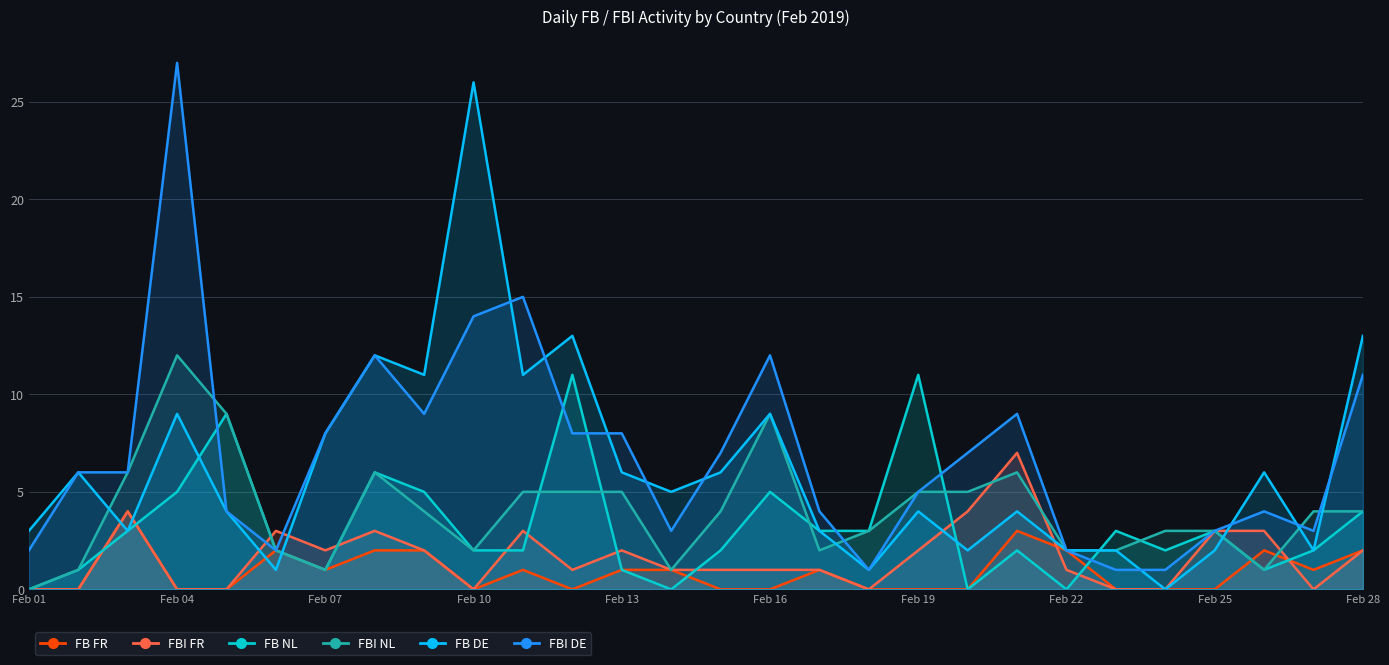

At which label is FBI DE closest to 14?

Feb 10